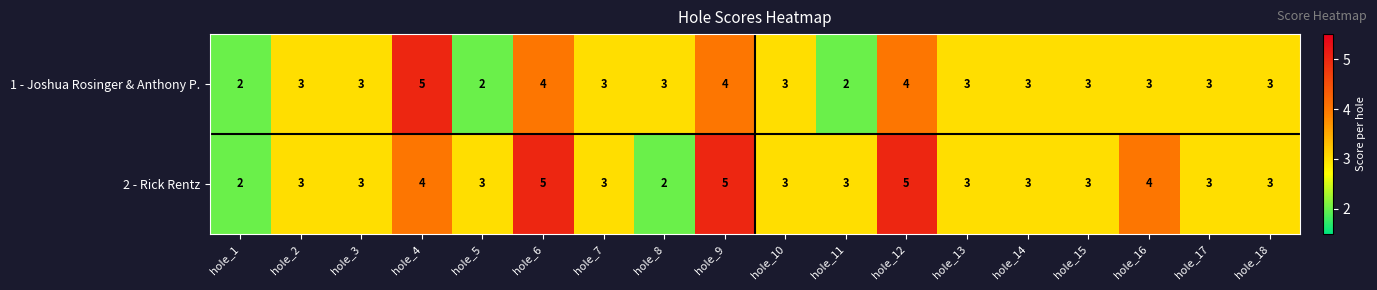

How many 1 - Joshua Rosinger & Anthony P. values are between 3 and 4?

14